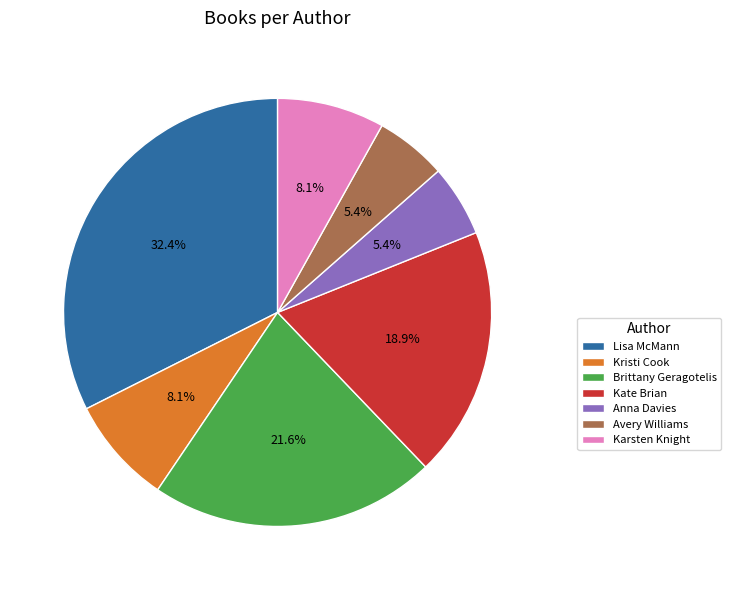

Is there a majority slice in this chart?

No